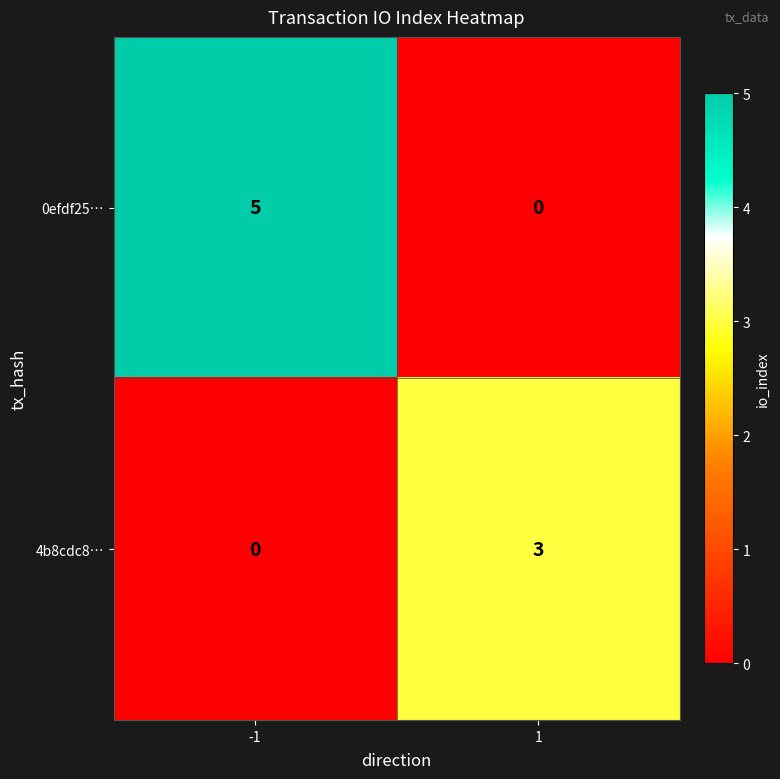

Rank the series at 1 from highest to lowest value.

4b8cdc8…, 0efdf25…